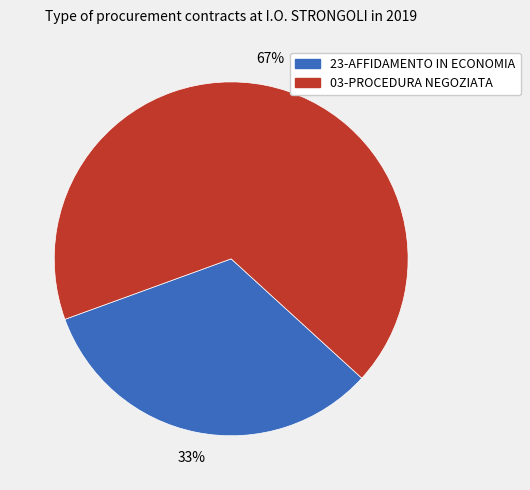

Between 03-PROCEDURA NEGOZIATA and 23-AFFIDAMENTO IN ECONOMIA, which is larger?

03-PROCEDURA NEGOZIATA